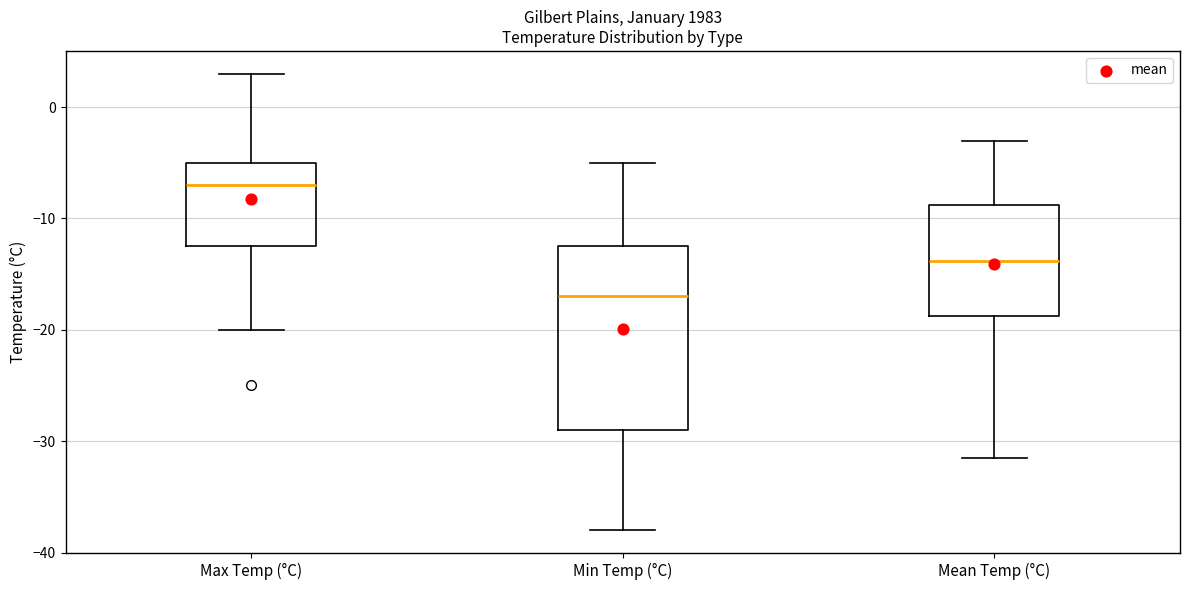

Which box is the tallest, from its lower edge to its upper edge?

Min Temp (°C)